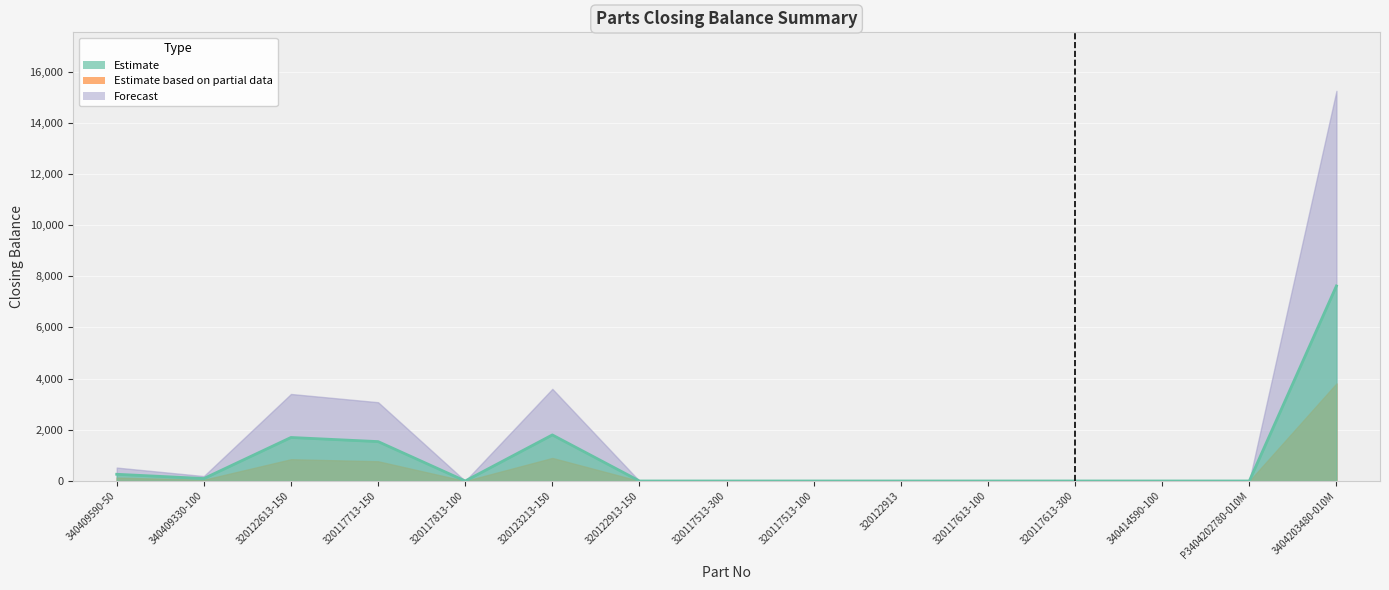

What is the sum of all Forecast values?

26038